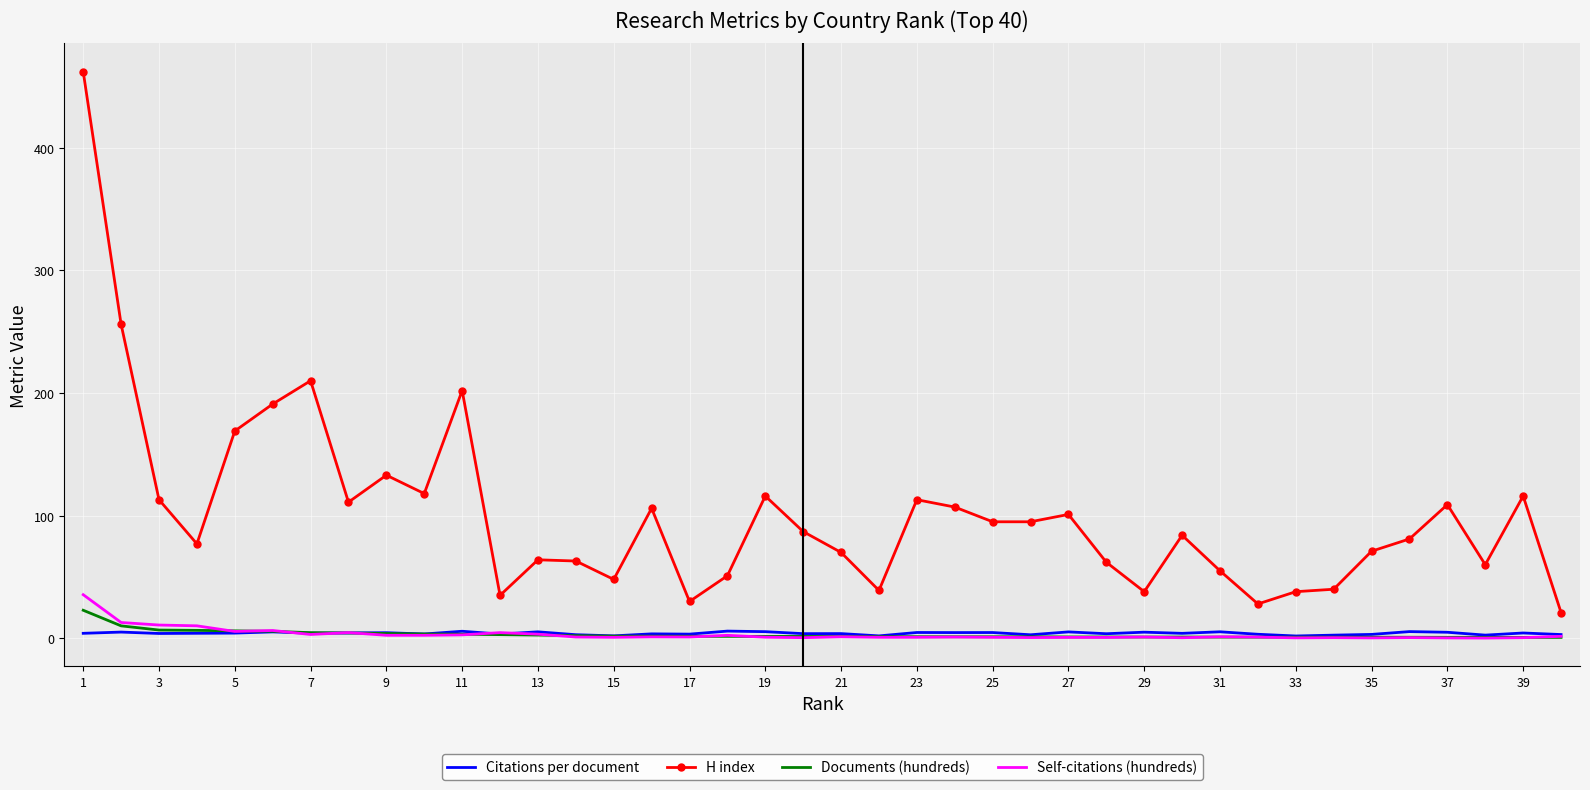

True or false: H index and Self-citations (hundreds) intersect in this chart.

False